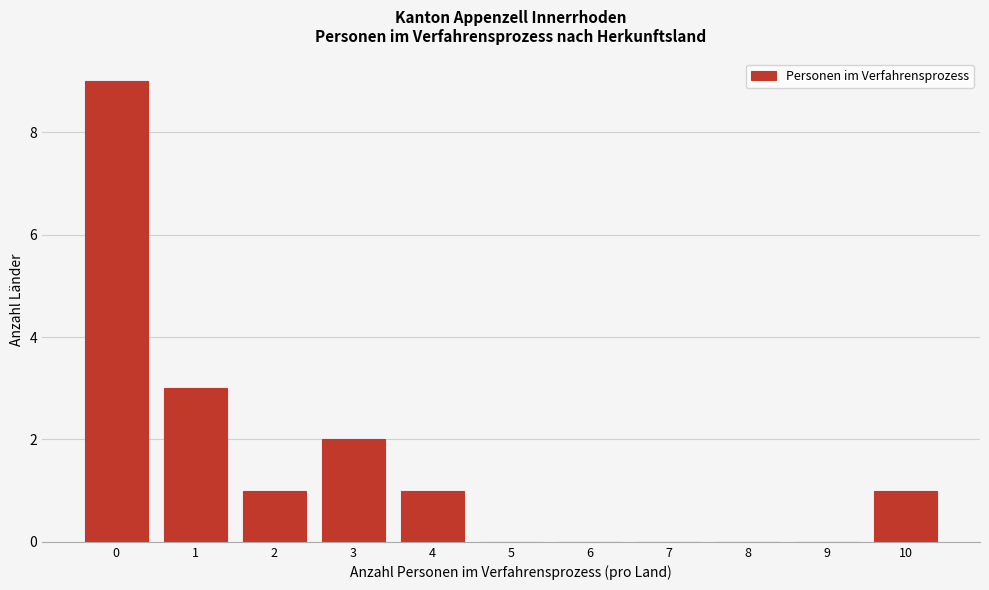

Reading left to right, what are all the values shown in this chart?

0=9	1=3	2=1	3=2	4=1	5=0	6=0	7=0	8=0	9=0	10=1